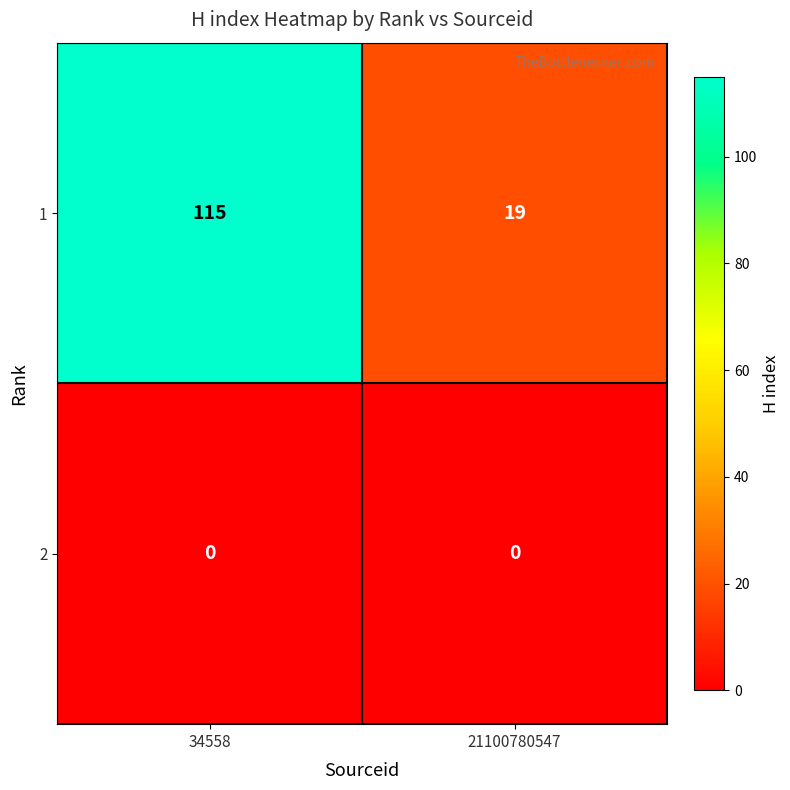

What is the sum of the 1 values at 34558 and 21100780547?

134